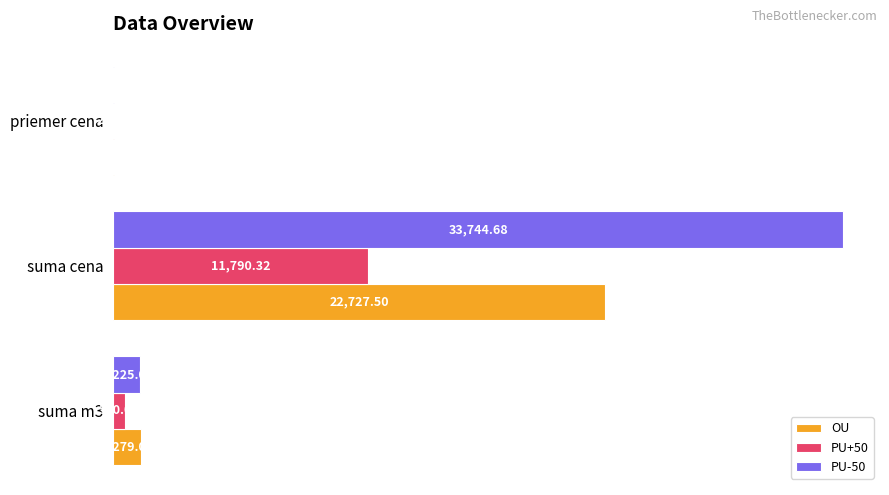

How many distinct data groups are displayed?

3